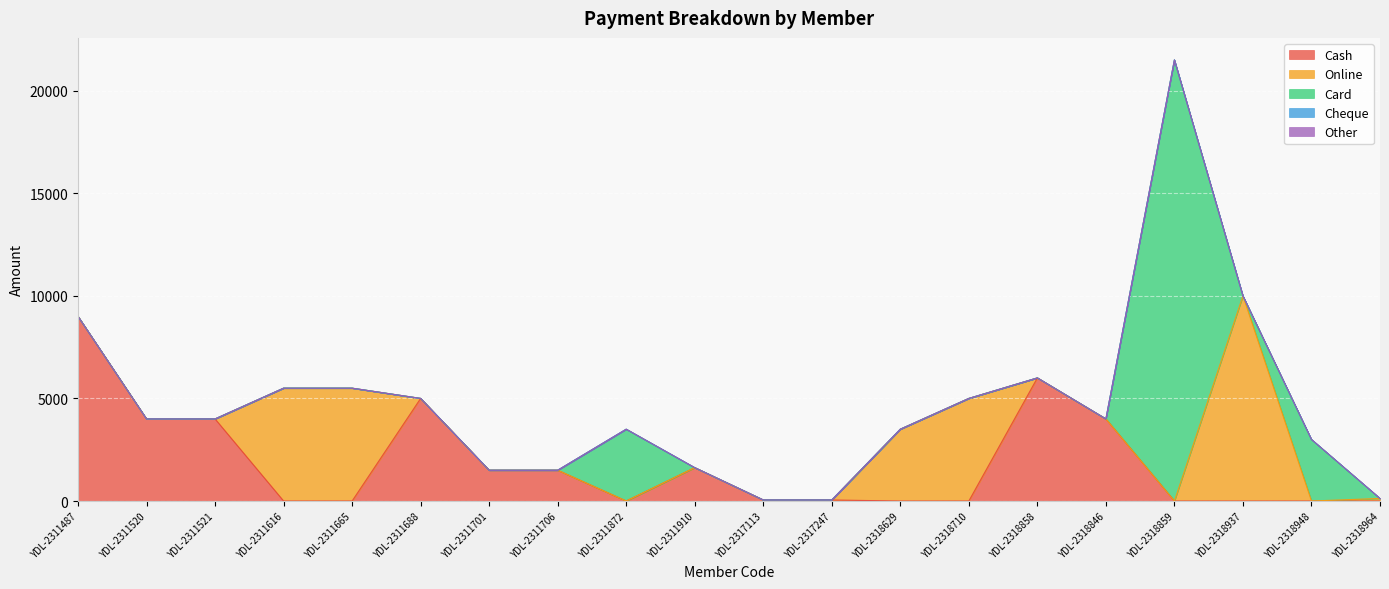

What are all the series names shown in the legend?

Cash, Online, Card, Cheque, Other